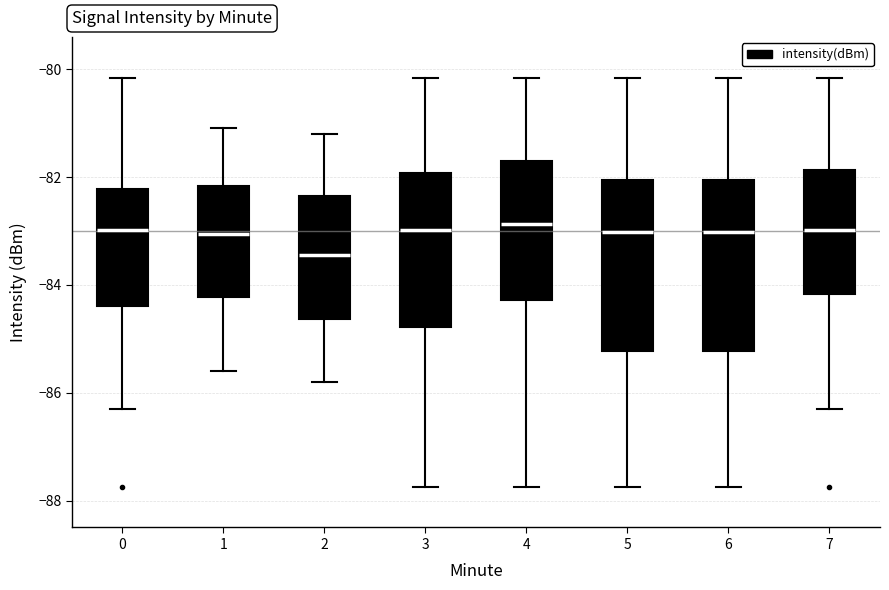

Where does the lower whisker of the box at x = 7 end on the y-axis? The values are not printed on the chart, so give them approximately, as read against the axis.

-86.2